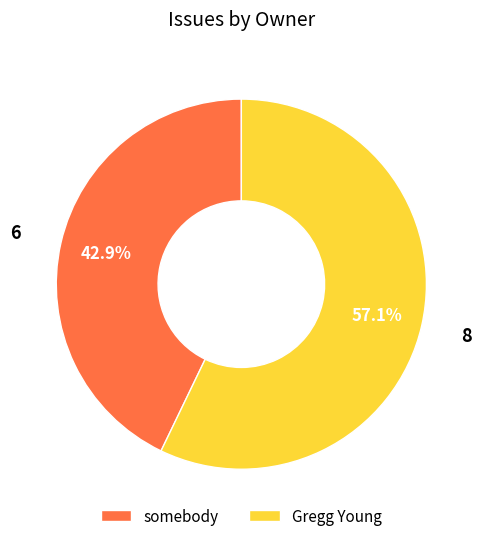

How many slices are in this pie chart?

2